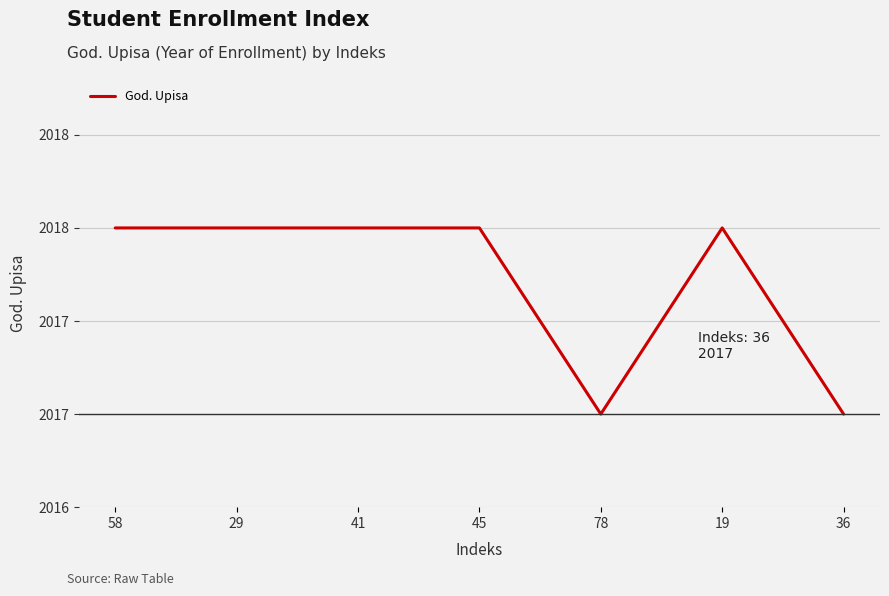

Does the chart have visible grid lines?

Yes